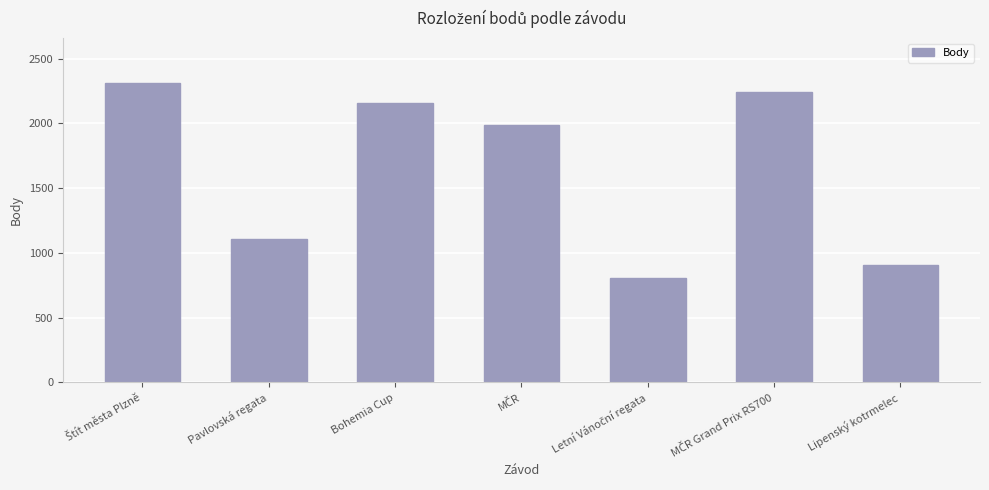

The chart shows a value of 2161 at Bohemia Cup. True or false?

True